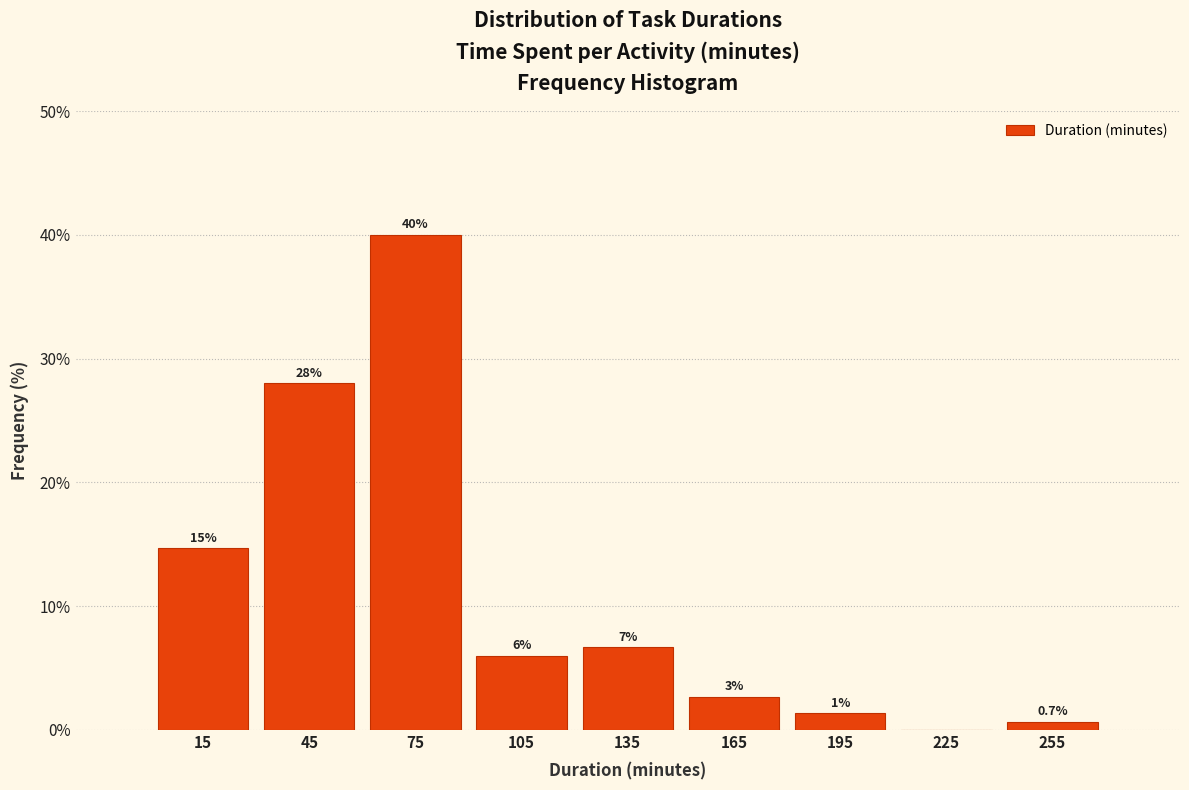

Which range on the x-axis has the tallest bar?

60 to 90